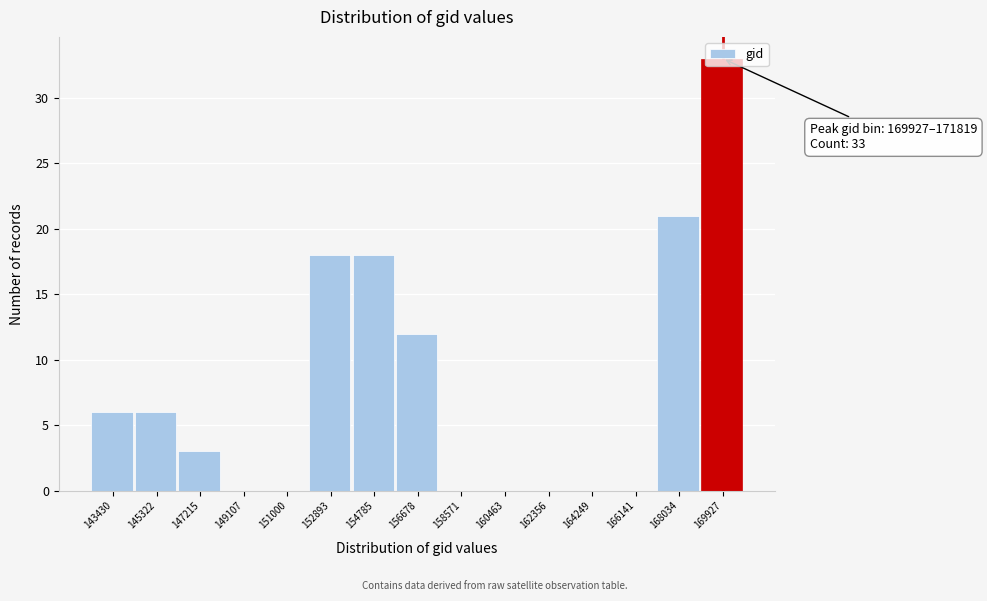

The chart shows a value of 9 at 143430. True or false?

False